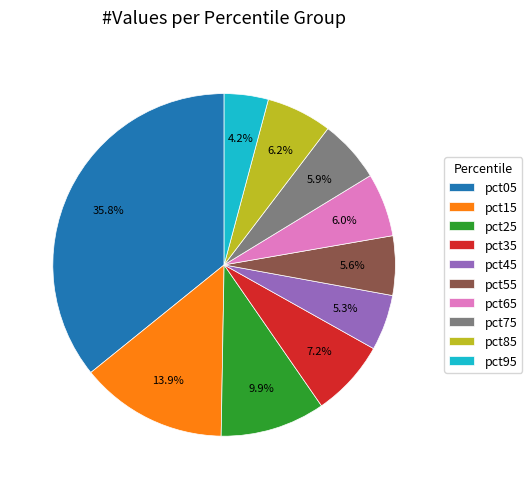

Is there a majority slice in this chart?

No